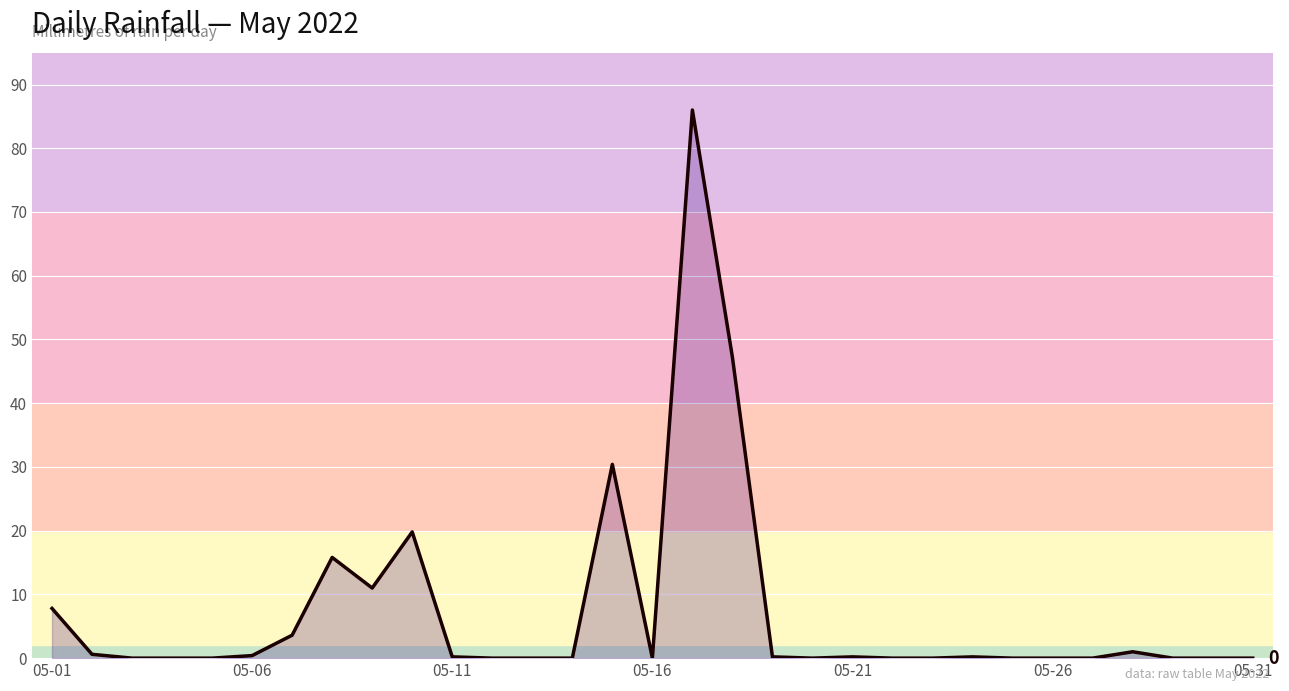

What is the difference between the second highest and second lowest values?

47.2